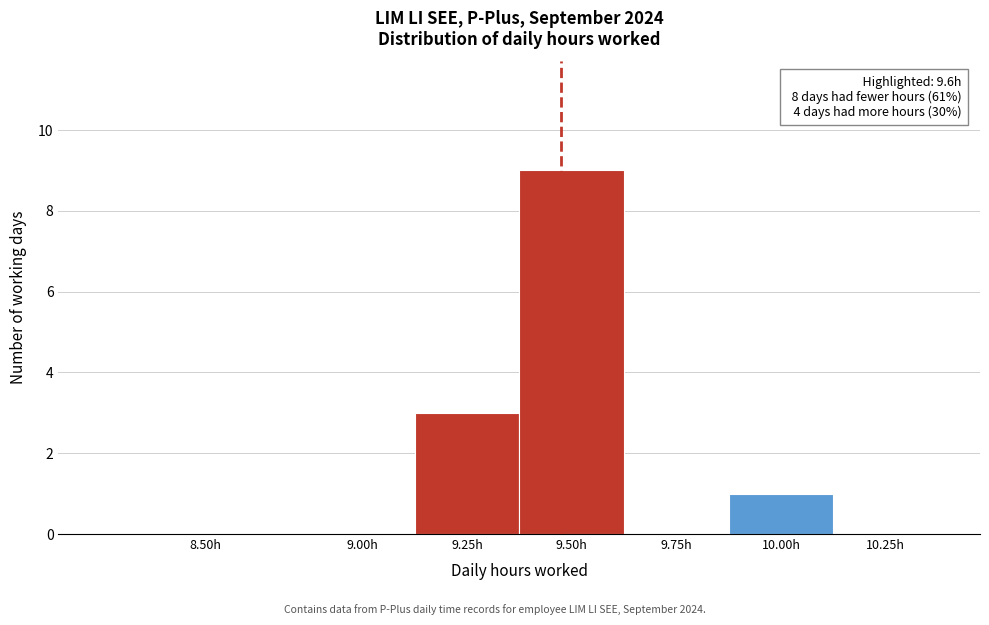

Reading left to right, transcribe all the data shown in this chart.

8.50h=0	9.00h=0	9.25h=3	9.50h=9	9.75h=0	10.00h=1	10.25h=0